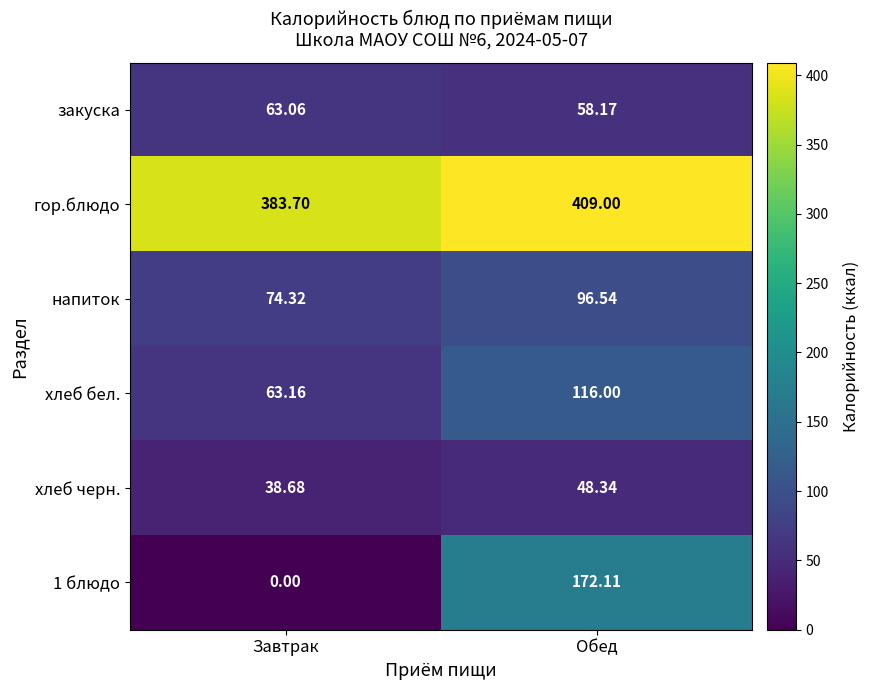

At which category is the sum across all series the highest?

Обед